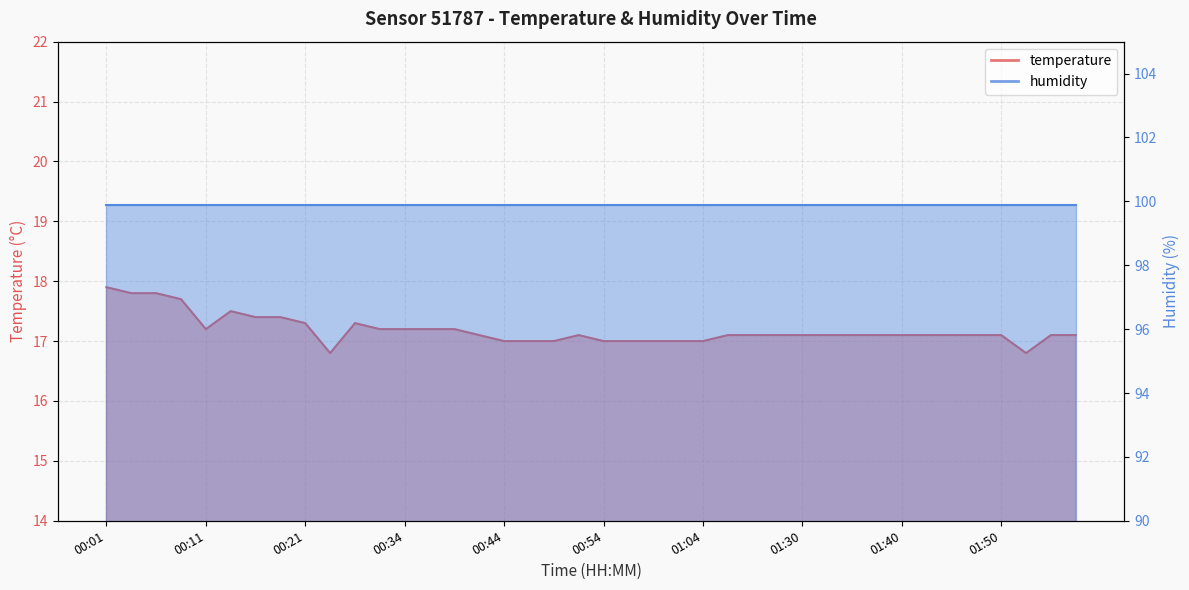

At which label does the data first exceed 17?

00:01